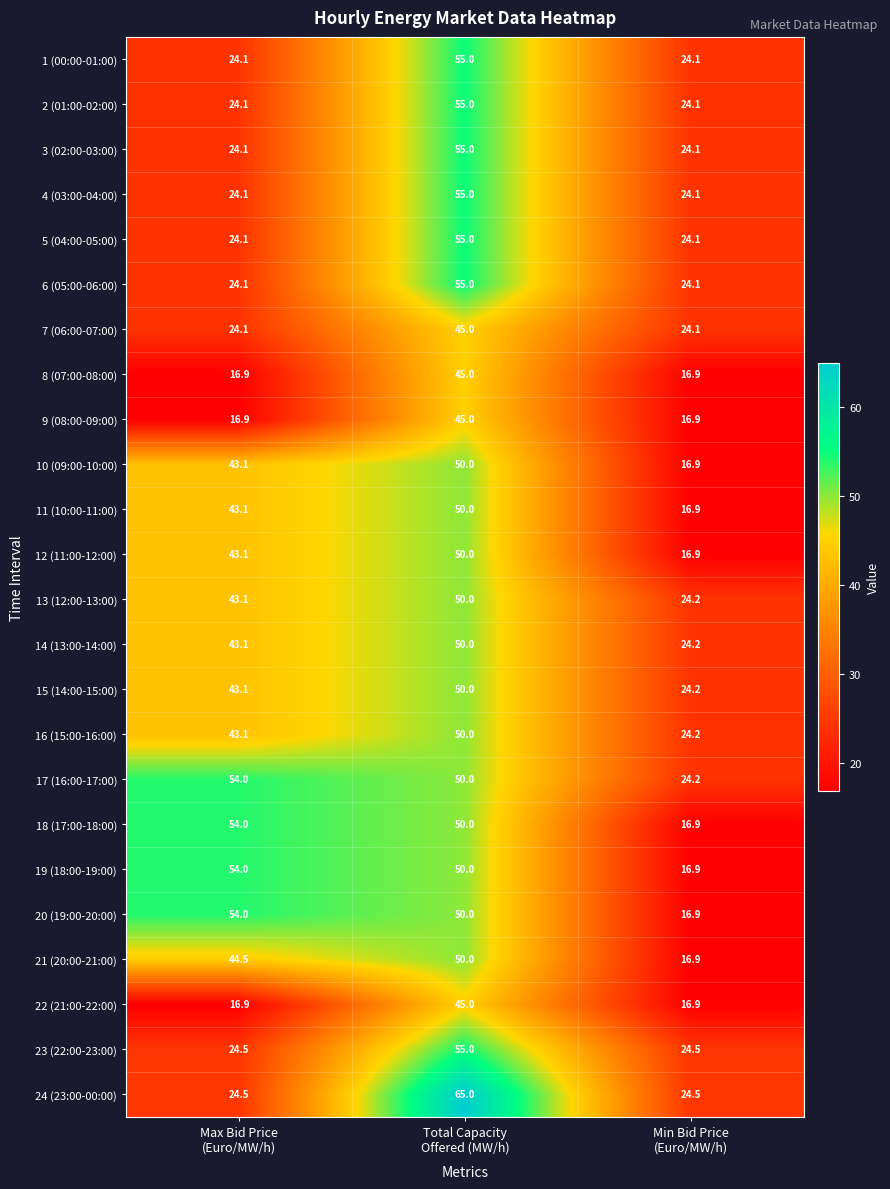

Which series has the largest total across all categories?

17 (16:00-17:00)